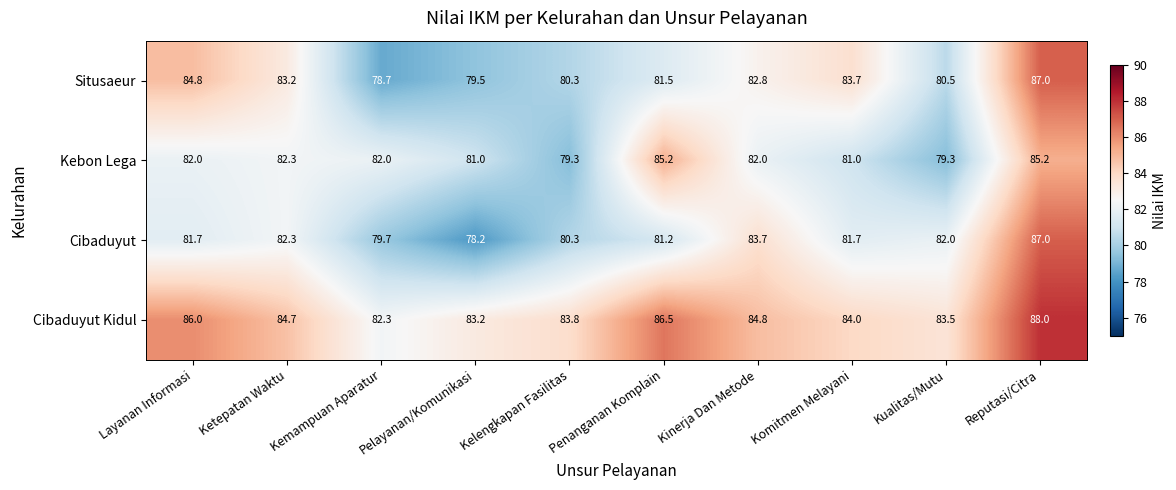

At how many categories does at least one series exceed 82?

10